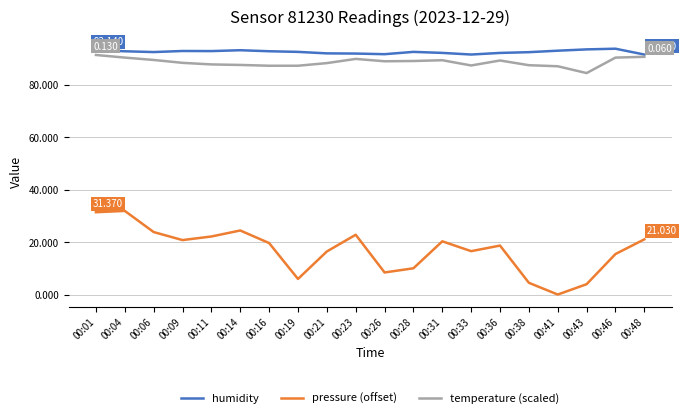

Is the value of humidity at 00:36 greater than the value of temperature (scaled) at 00:06?

Yes